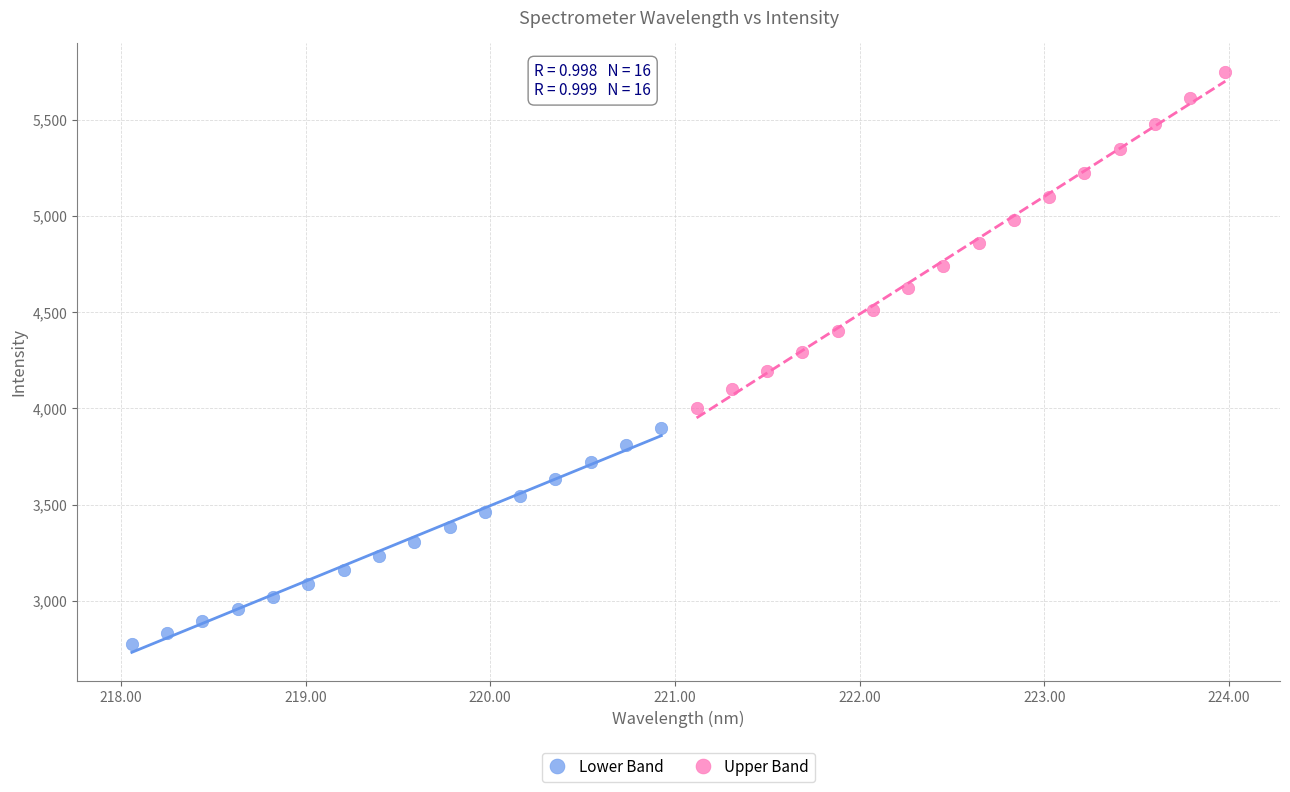

What are all the series names shown in the legend?

Lower Band, Upper Band